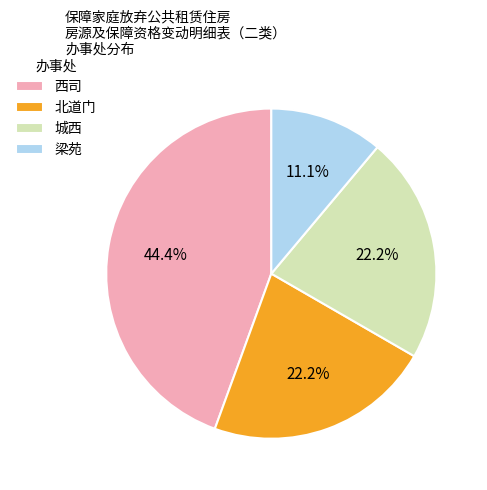

To the nearest percent, what is the average slice percentage?

25%